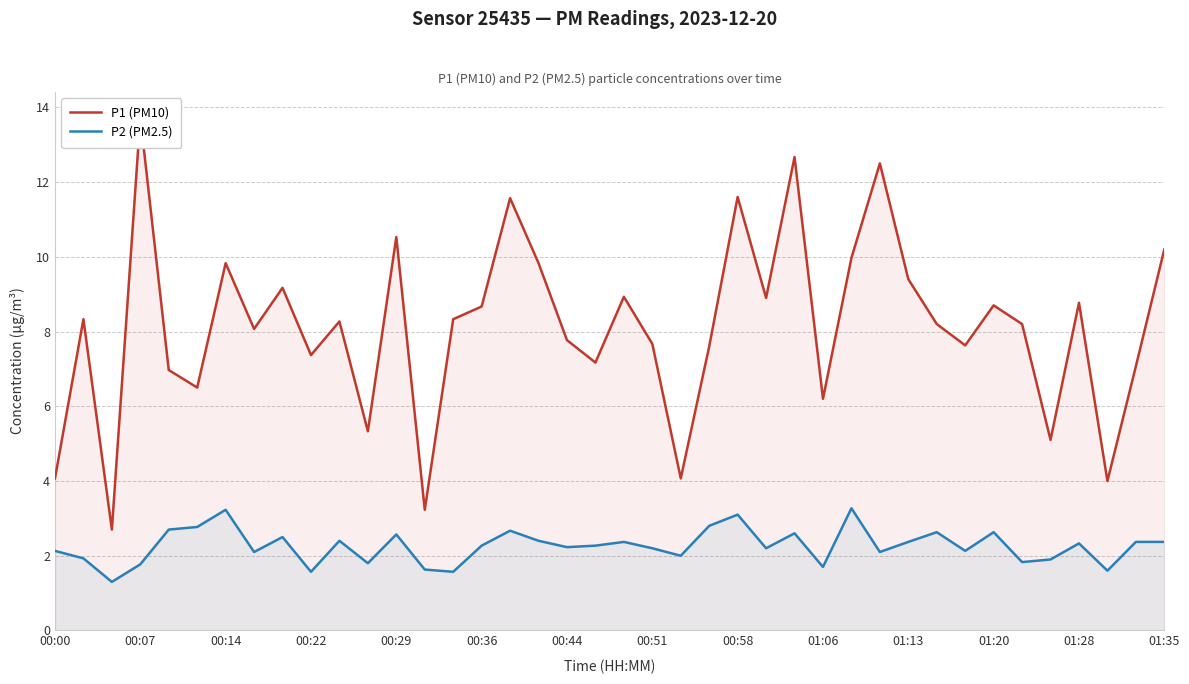

What is the total value across all series at 31?

10.8